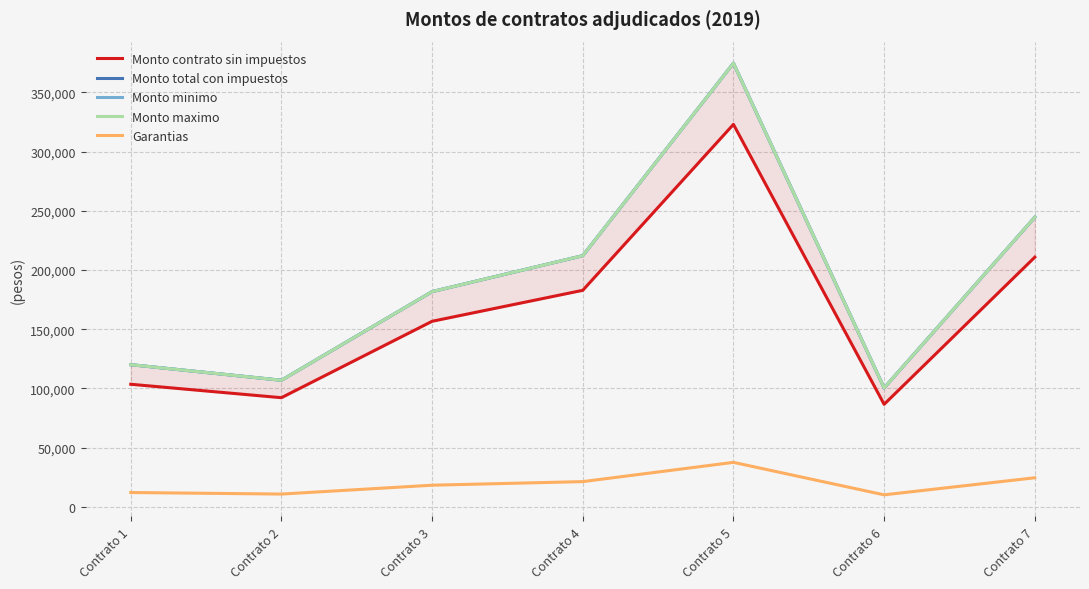

True or false: Monto contrato sin impuestos and Monto maximo intersect in this chart.

False